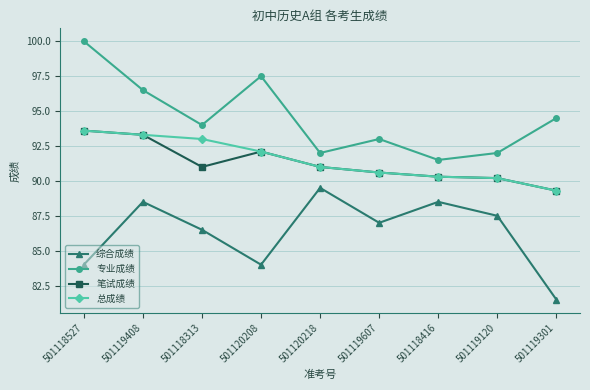

Where is the first local minimum for 专业成绩?

501118313